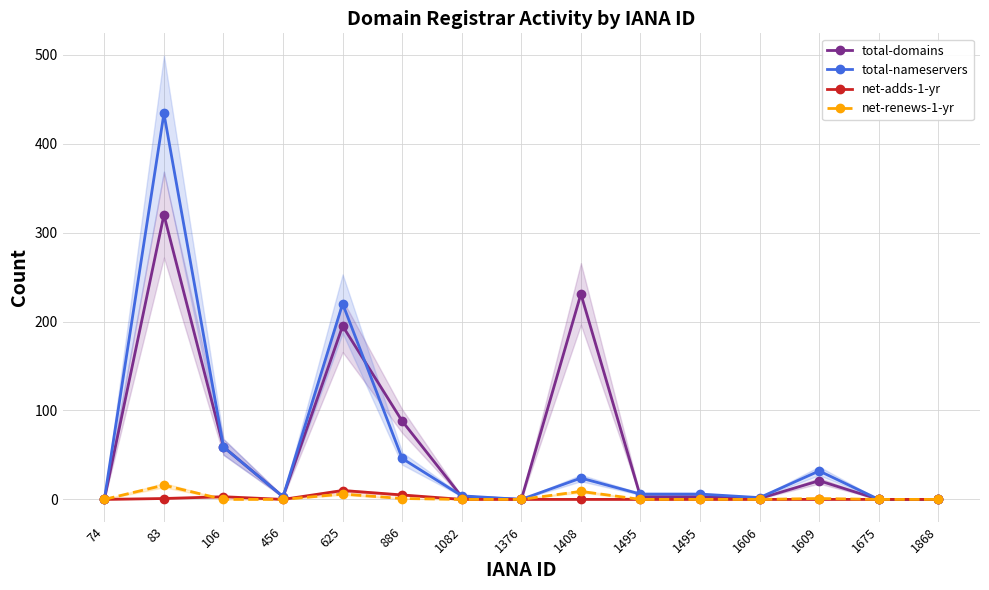

Does the chart display data point markers on the line(s)?

Yes